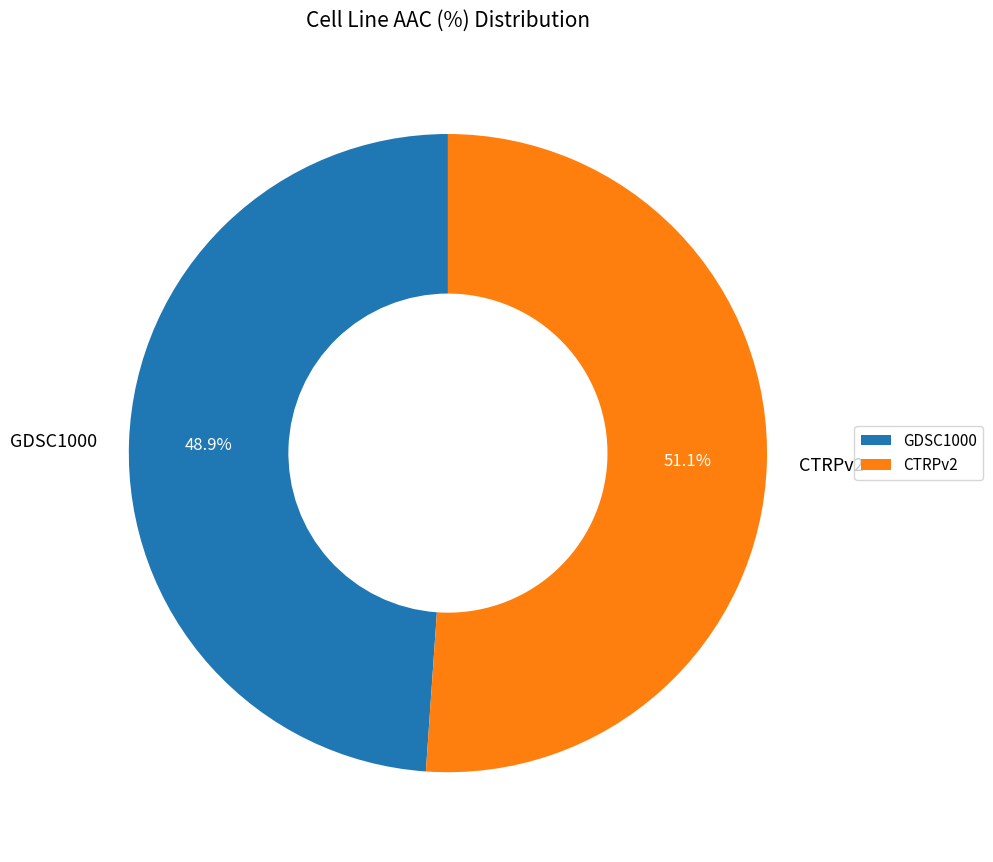

To the nearest percent, what percentage of the pie is GDSC1000?

49%